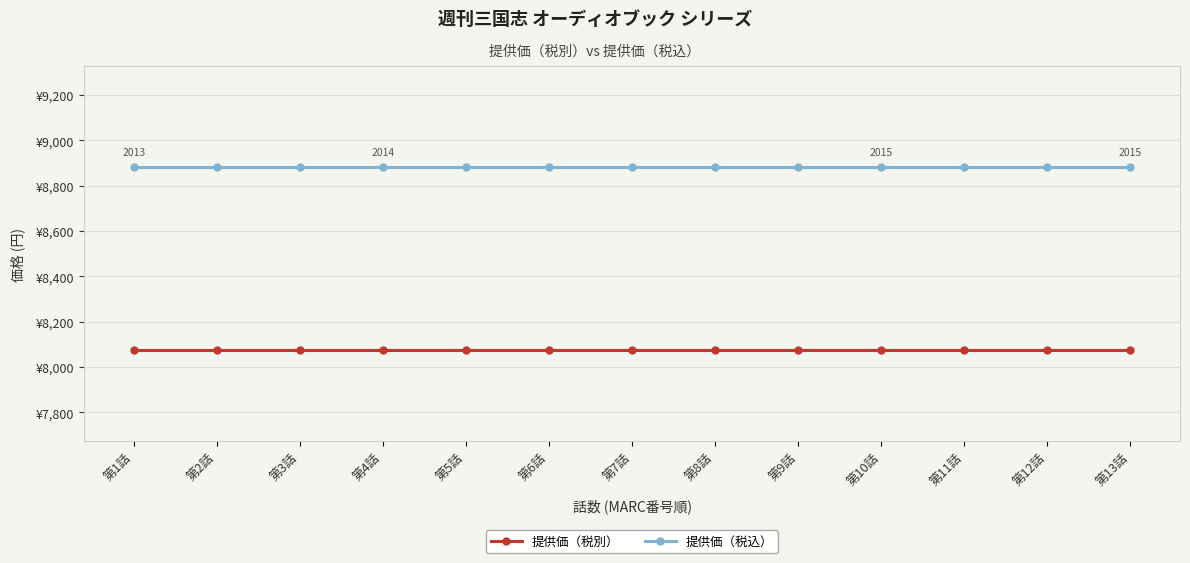

Is it true that 提供価（税込） equals 12767 at 第10話?

False